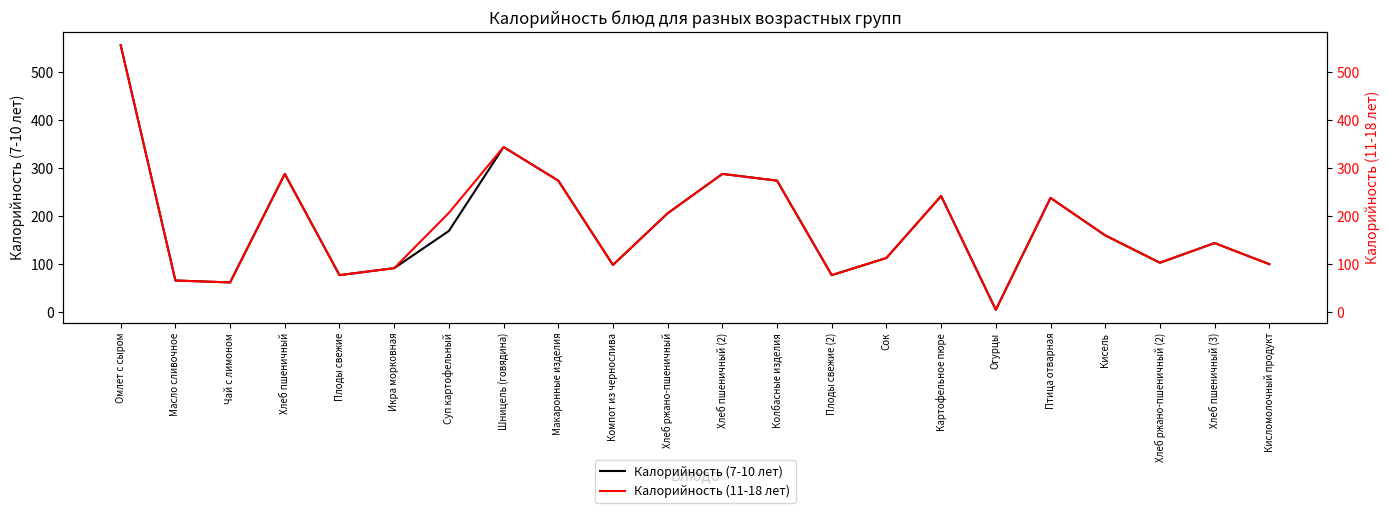

What is the total value across all series at Кисель?

320.0